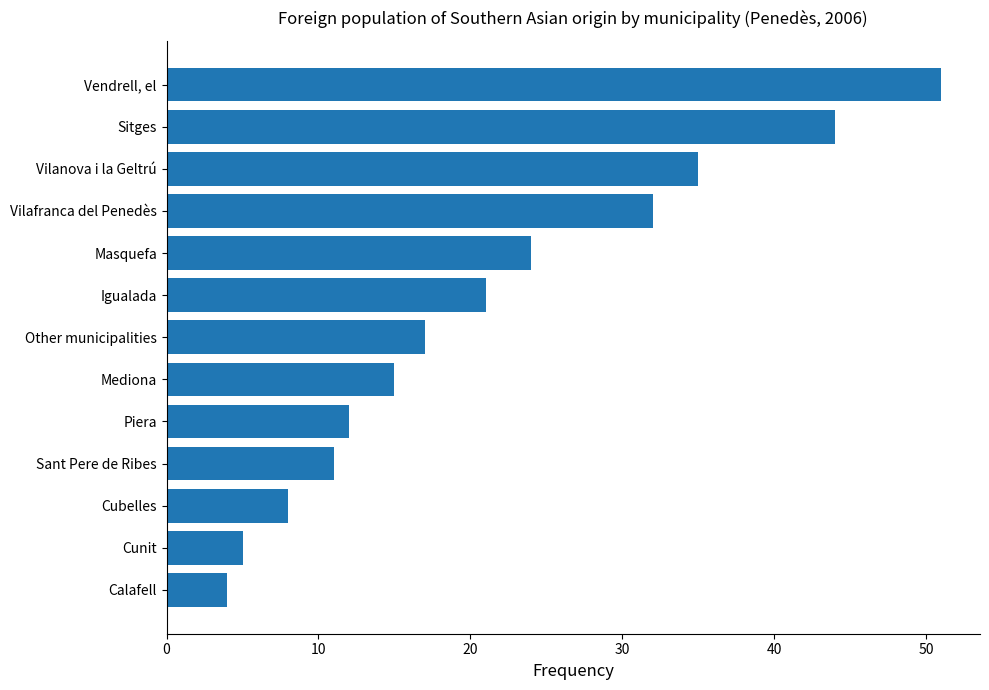

How many data points does each series have?

13